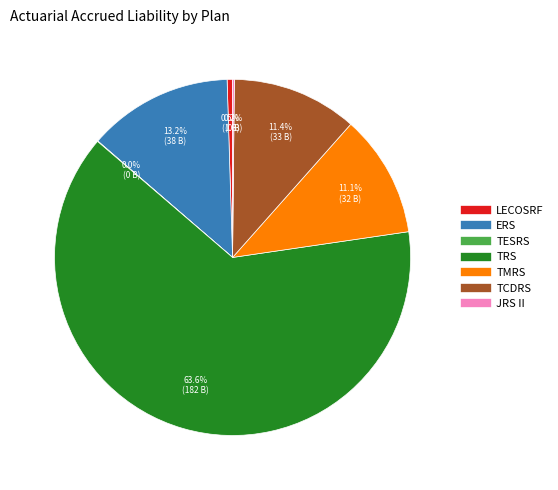

Combined, what portion of the pie is ERS and LECOSRF?

13.7%